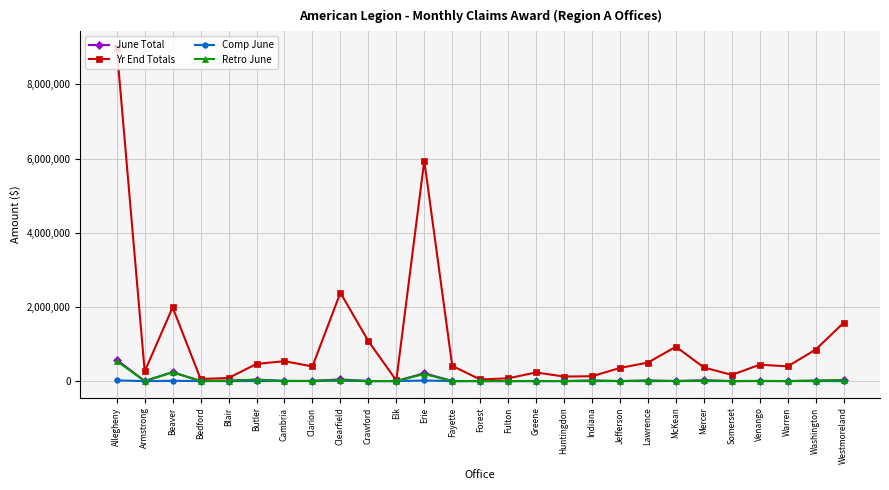

At which category does Yr End Totals reach its first local peak?

Beaver